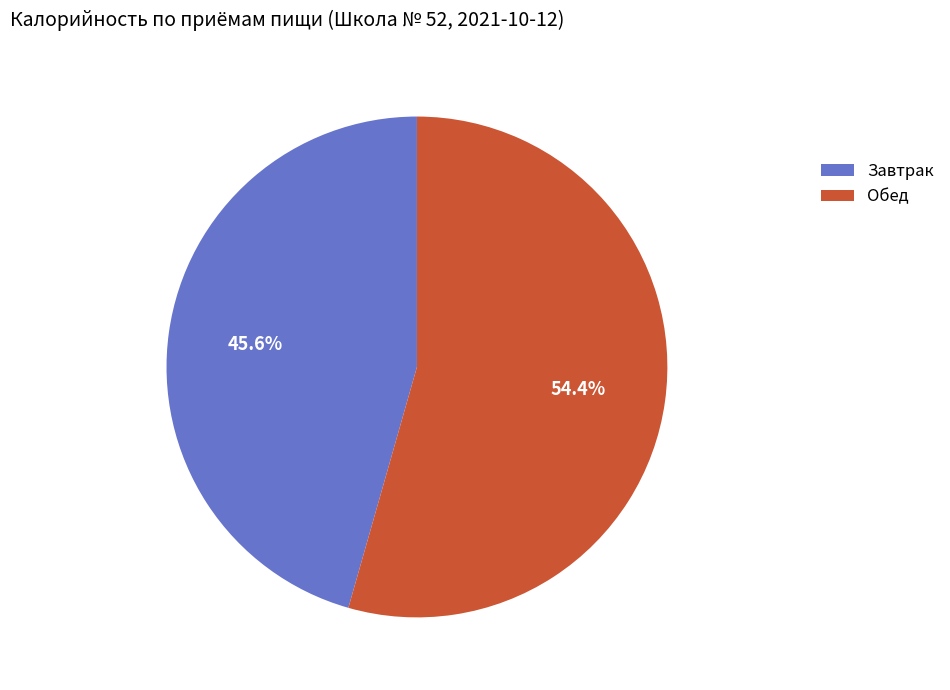

How many slices are in this pie chart?

2